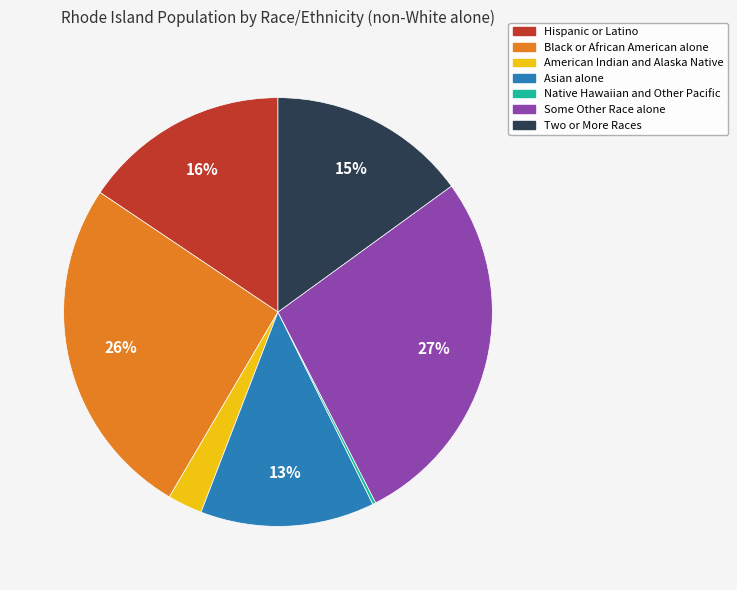

What is the ratio of the value at Hispanic or Latino to the value at Asian alone?

1.2